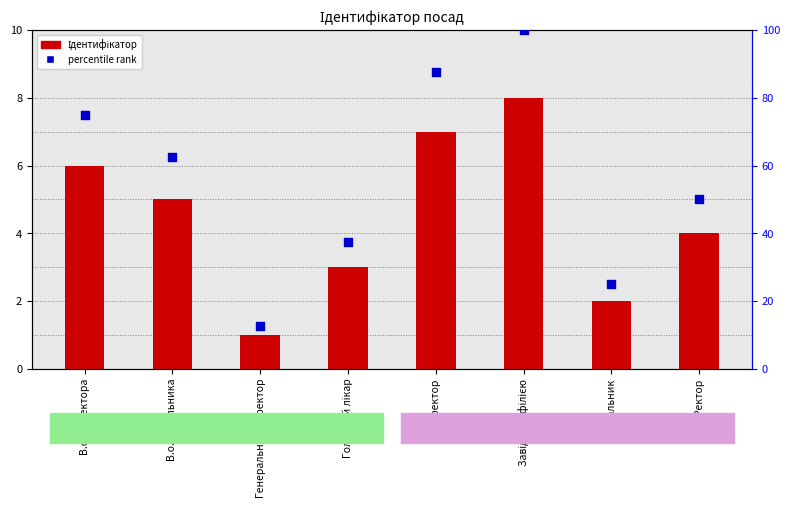

At which category is the sum across all series the highest?

Завідувач філією